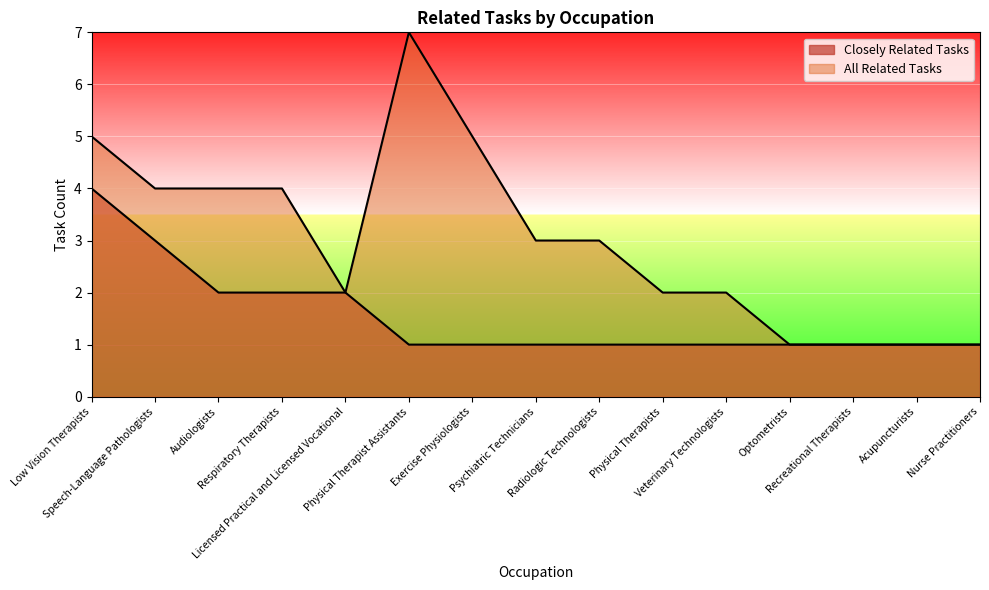

What is the sum of the Closely Related Tasks values at Exercise Physiologists and Physical Therapist Assistants?

2